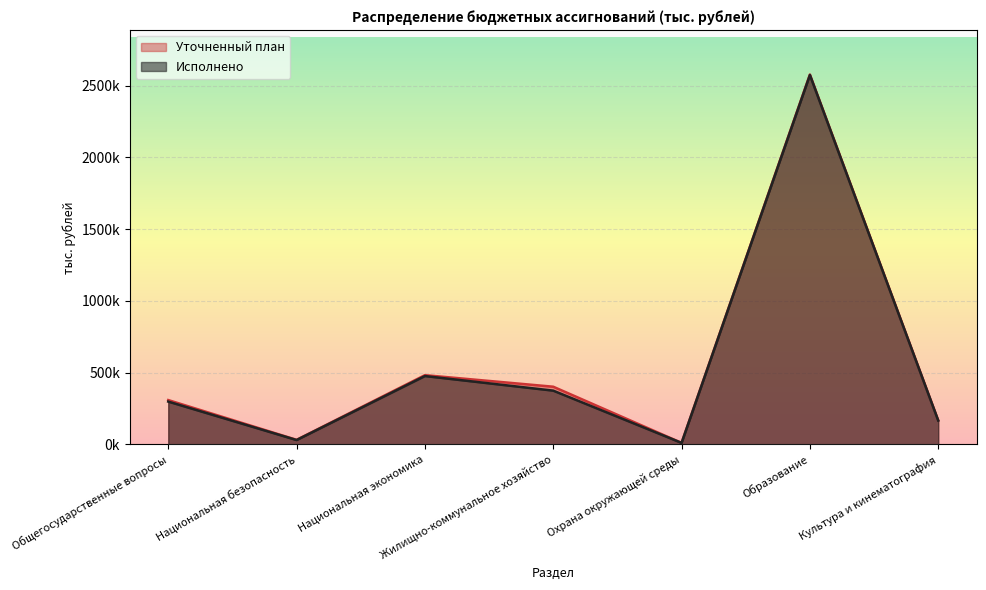

Rank the categories by Исполнено value from lowest to highest.

Охрана окружающей среды, Национальная безопасность, Культура и кинематография, Общегосударственные вопросы, Жилищно-коммунальное хозяйство, Национальная экономика, Образование